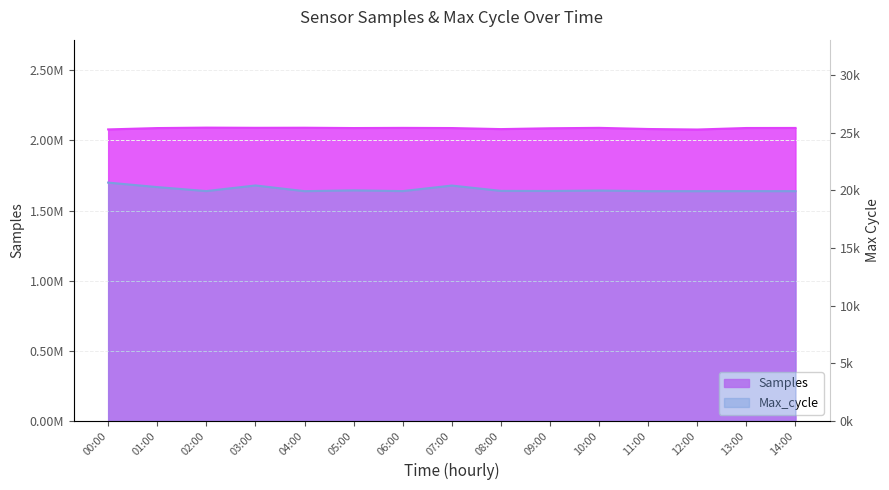

Is it true that Samples equals 2080903 at 08:00?

True